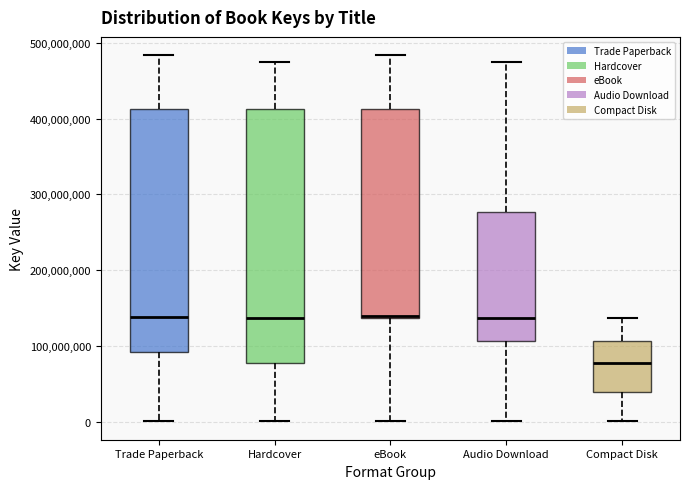

Which box is the tallest, from its lower edge to its upper edge?

Hardcover